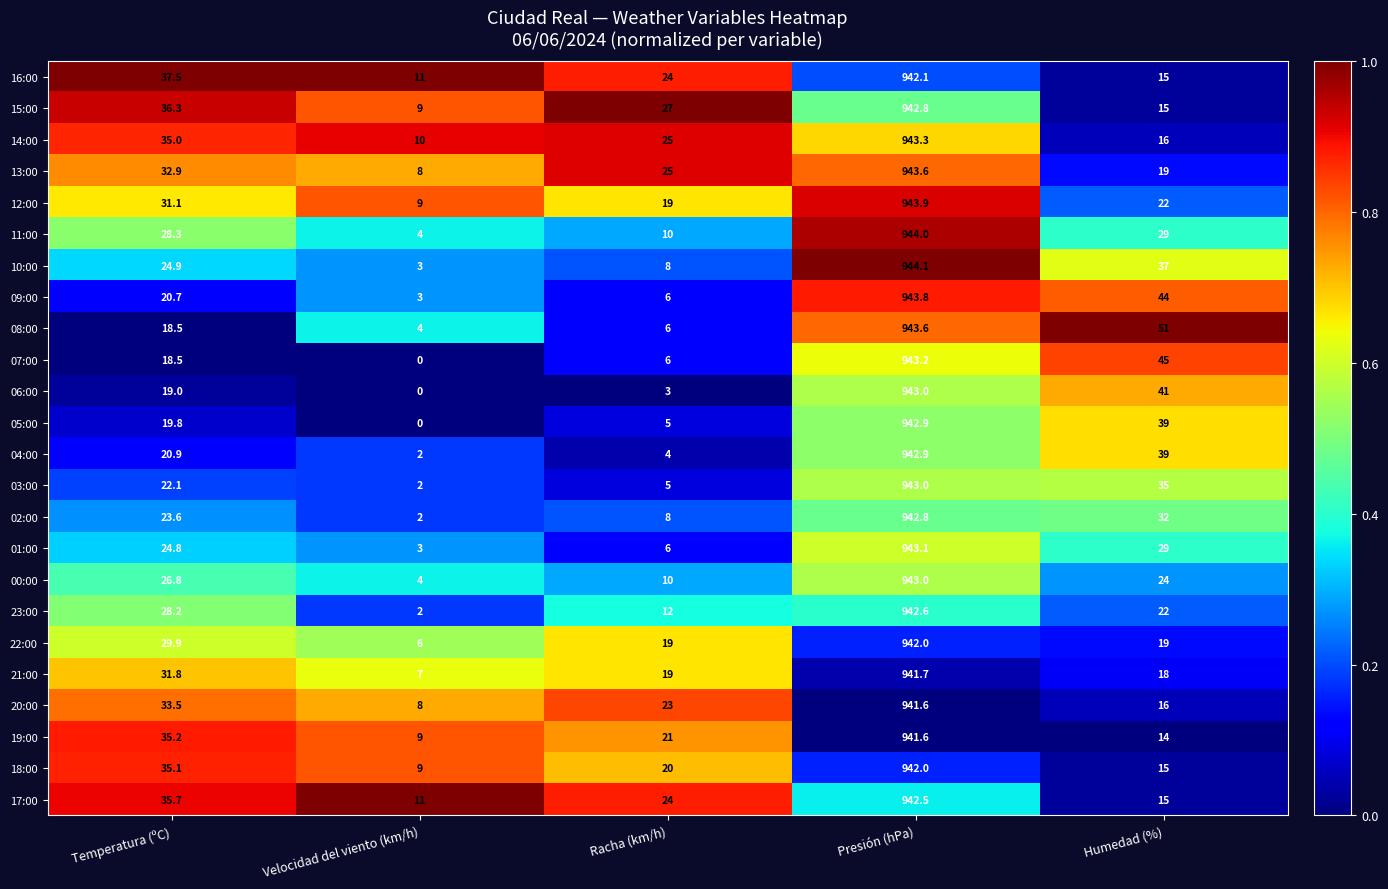

Where does the 11:00 series first go above 28?

Temperatura (ºC)